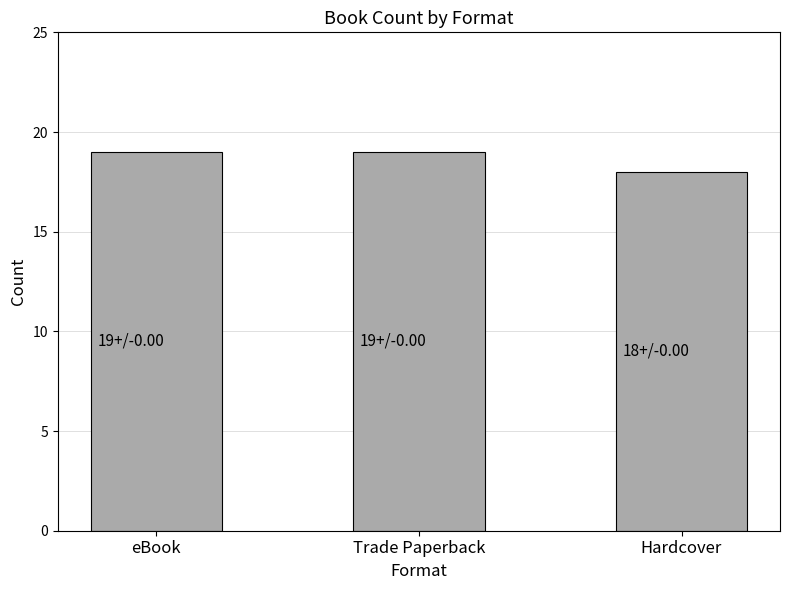

What is the label of the 1st bar from the right?

Hardcover